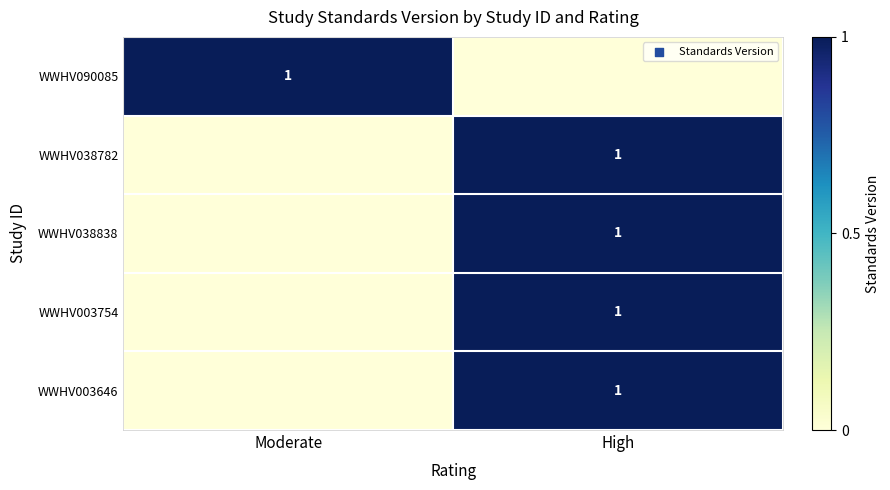

Which has a higher value, High or Moderate?

Moderate